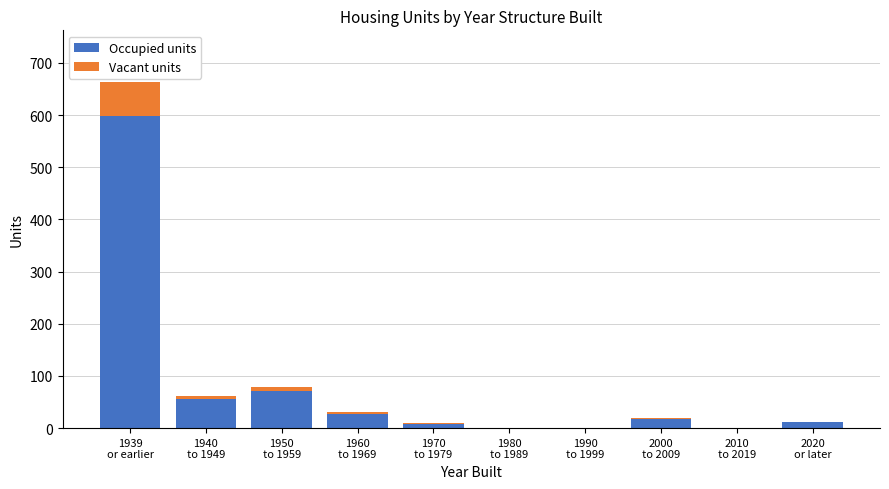

What is the maximum value for Occupied units?

598